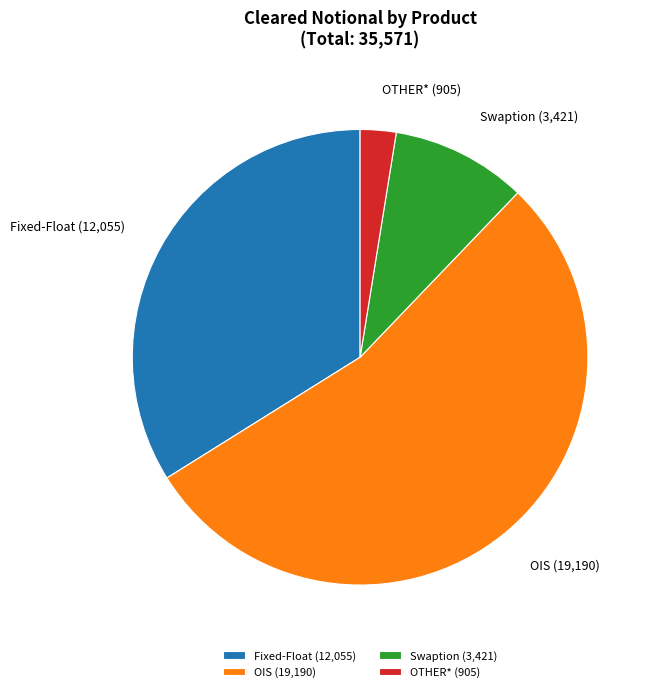

Does OIS represent more than half of the total?

Yes